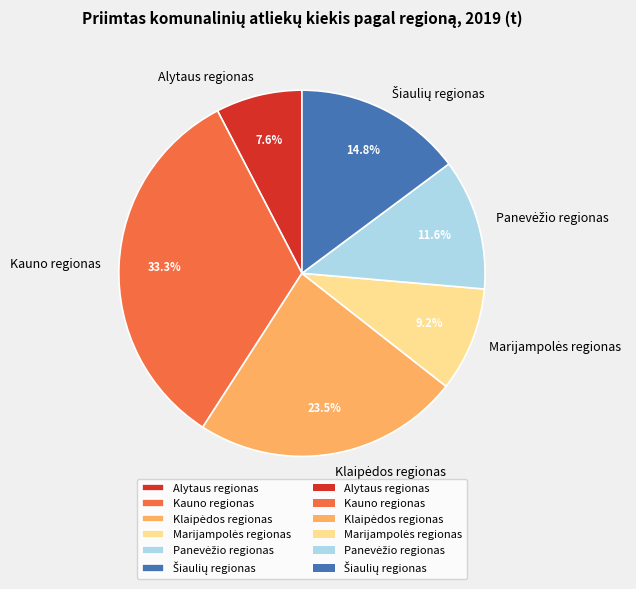

Do Alytaus regionas and Kauno regionas together represent more than half of the pie?

No